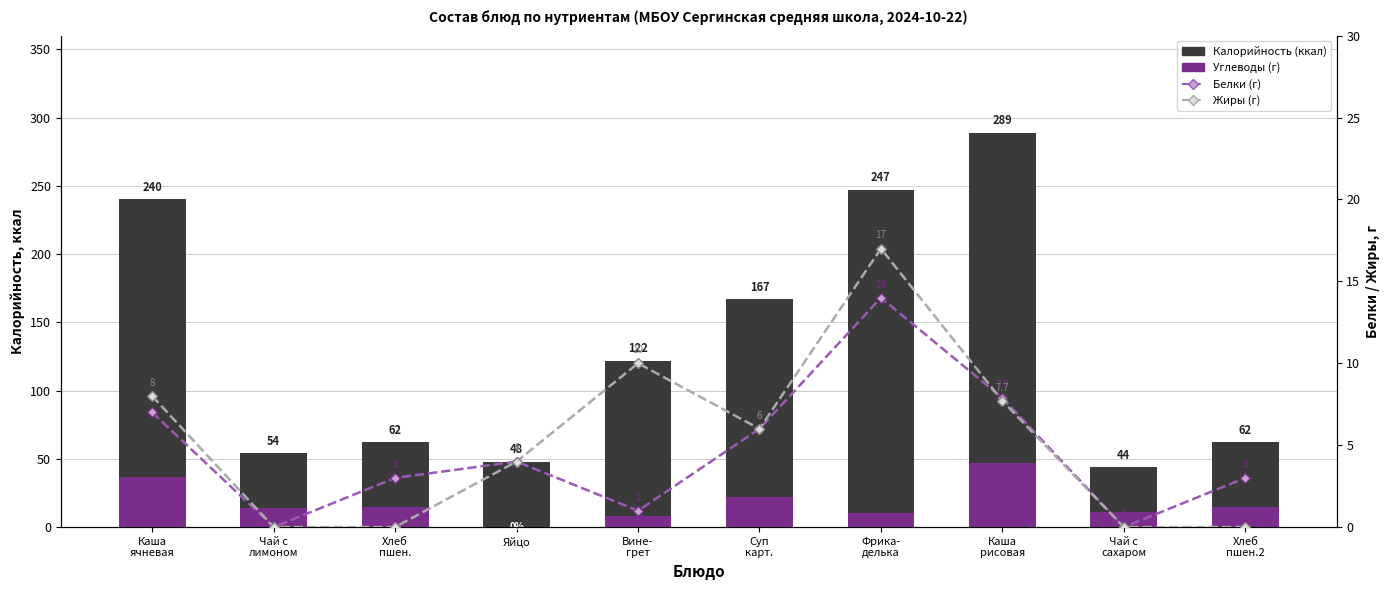

What is the label of the 3rd bar from the left?

Хлеб
пшен.